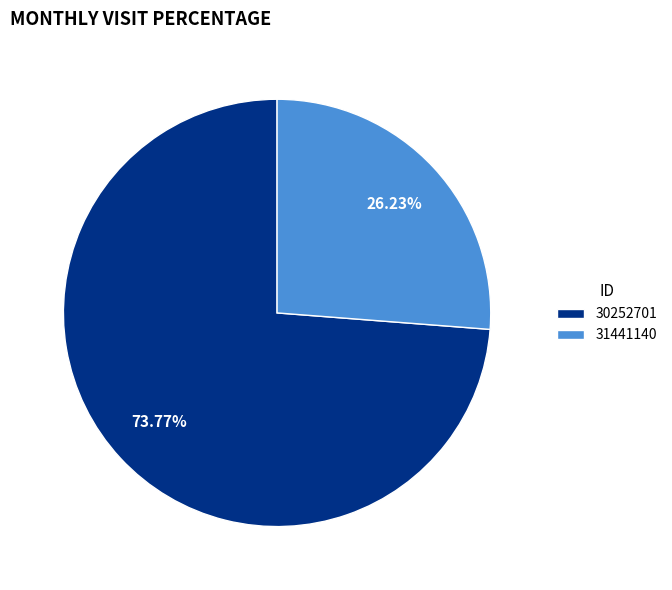

Is 31441140 the majority of the pie?

No